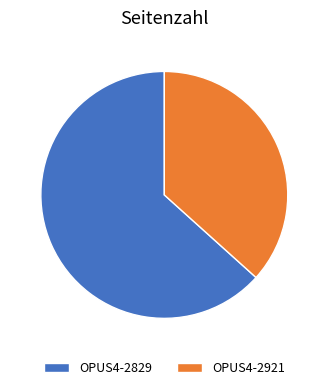

Rank the categories by value from highest to lowest.

OPUS4-2829, OPUS4-2921